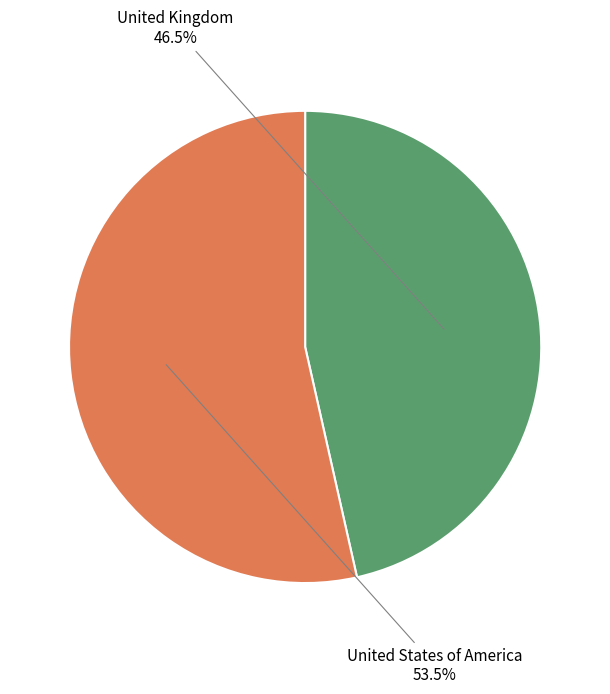

Do United States of America and United Kingdom together represent more than half of the pie?

Yes